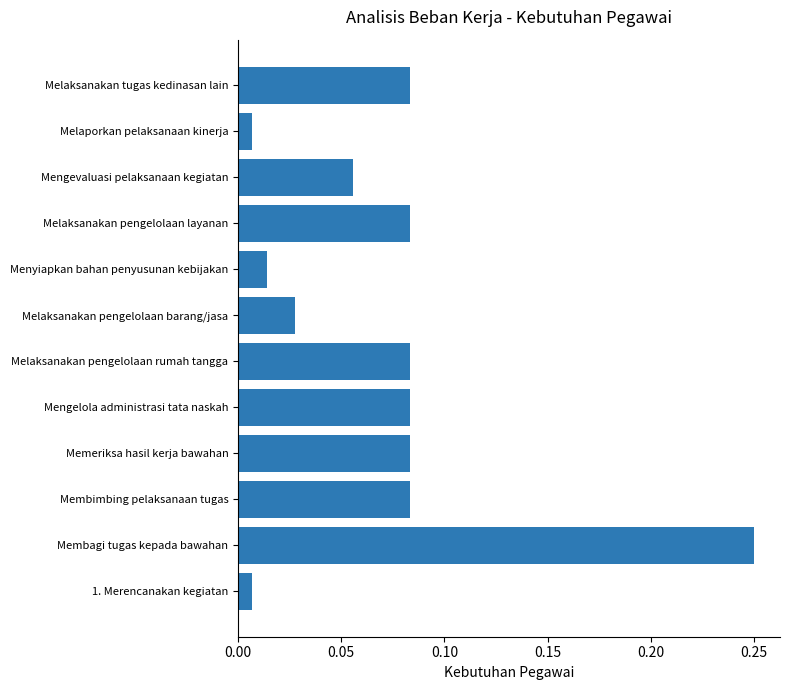

The chart shows a value of 0.0 at Mengelola administrasi tata naskah. True or false?

False